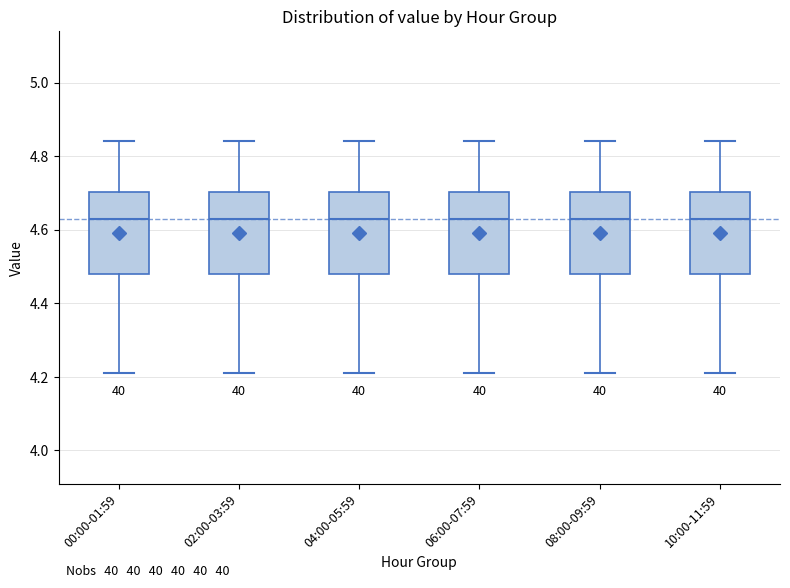

Reading left to right, read every box against the y-axis: the position of its median line, the range the box covers, and the ends of its whiskers. The values are not printed on the chart, so give them approximately, as read against the axis.

00:00-01:59: median 4.64, box 4.48 to 4.70, whiskers 4.22 to 4.84
02:00-03:59: median 4.64, box 4.48 to 4.70, whiskers 4.22 to 4.84
04:00-05:59: median 4.64, box 4.48 to 4.70, whiskers 4.22 to 4.84
06:00-07:59: median 4.64, box 4.48 to 4.70, whiskers 4.22 to 4.84
08:00-09:59: median 4.64, box 4.48 to 4.70, whiskers 4.22 to 4.84
10:00-11:59: median 4.64, box 4.48 to 4.70, whiskers 4.22 to 4.84